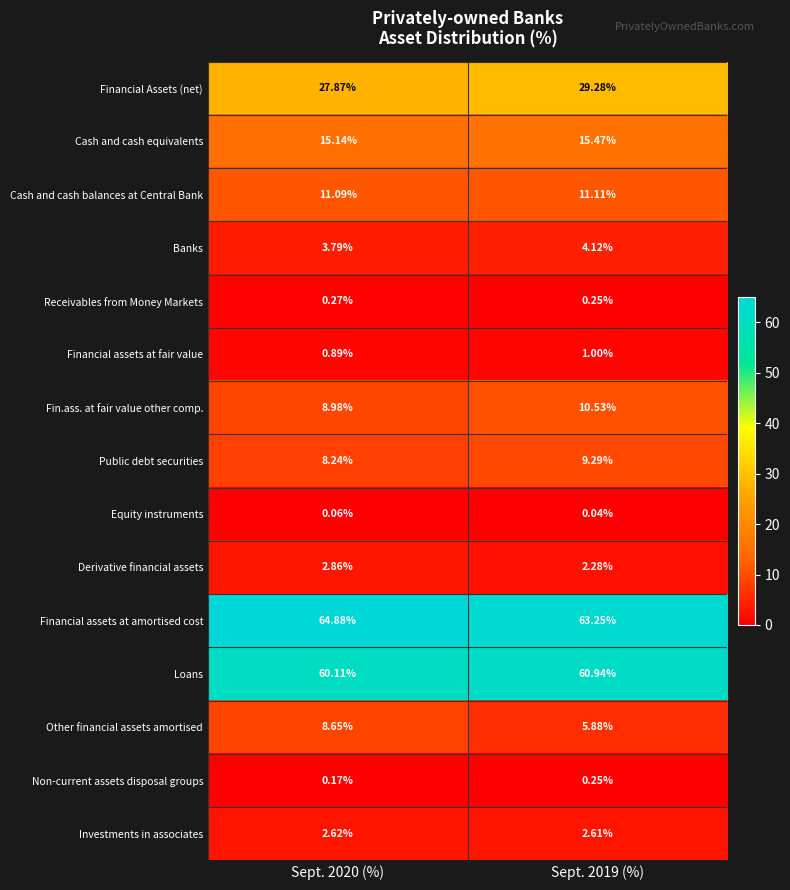

Which series has the largest total across all categories?

Financial assets at amortised cost